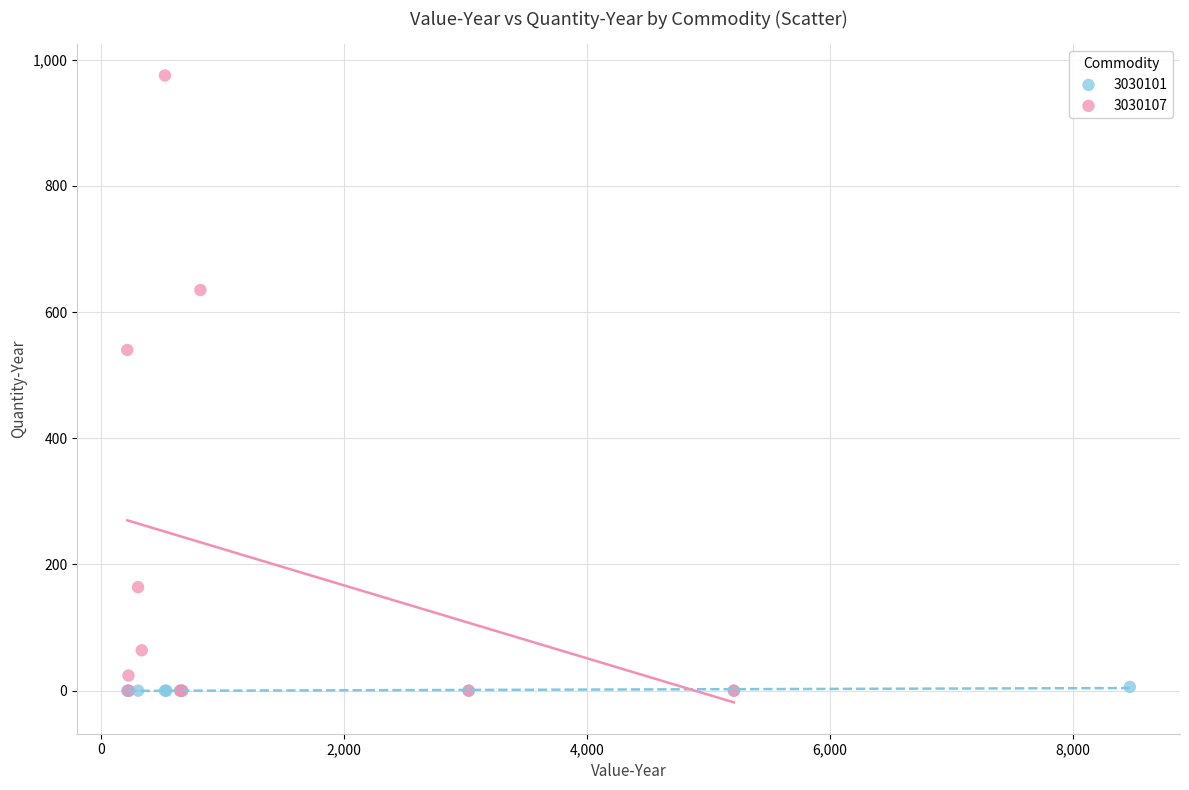

Which series reaches the maximum Y coordinate?

3030107